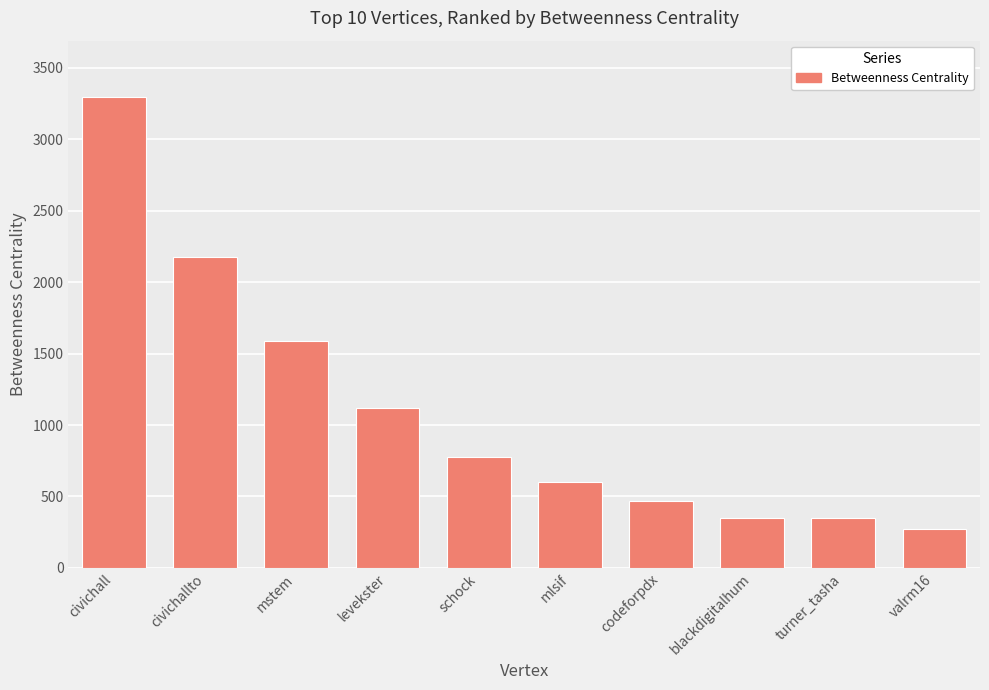

What is the average value?

1100.1